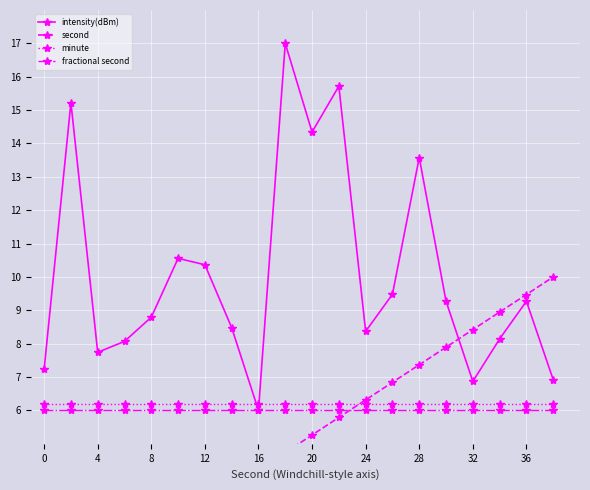

How many lines are shown in the chart?

4